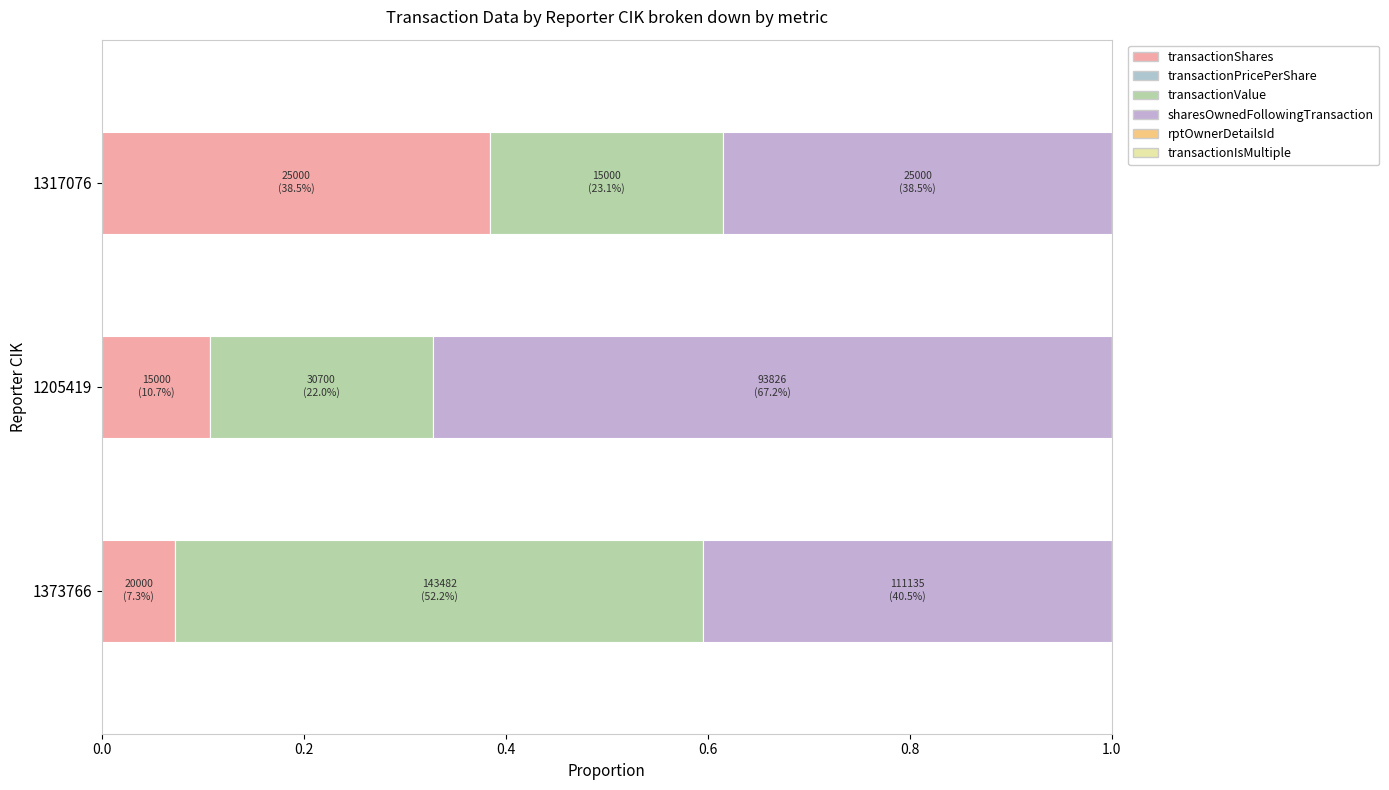

How many distinct data groups are displayed?

5